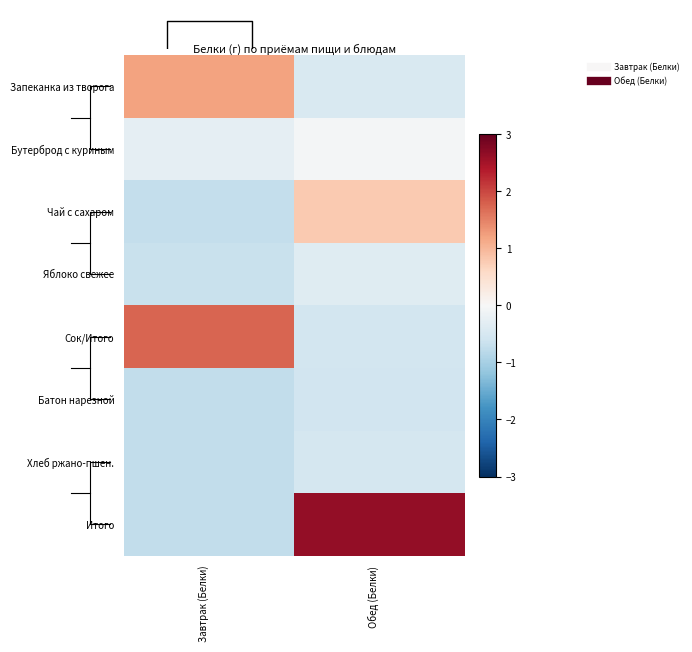

List the series in order of their peak value, lowest first.

Батон нарезной, Хлеб ржано-пшен., Яблоко свежее, Бутерброд с куриным, Чай с сахаром, Запеканка из творога, Сок/Итого, Итого